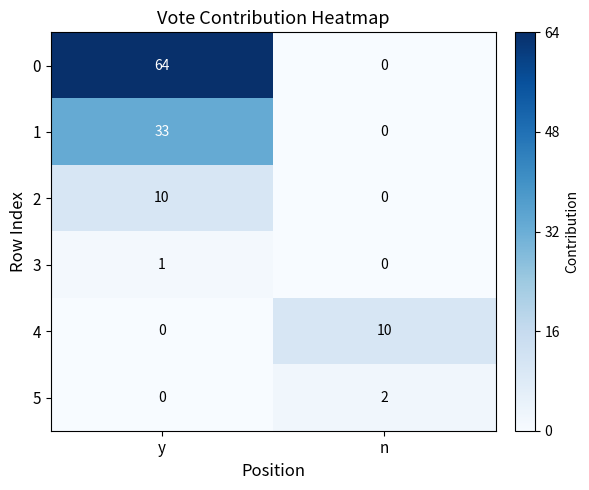

What is the sum of the 0 values at y and n?

64